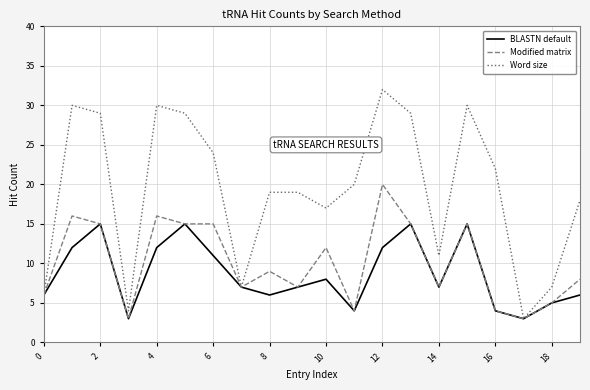

List the series in order of their peak value, lowest first.

BLASTN default, Modified matrix, Word size